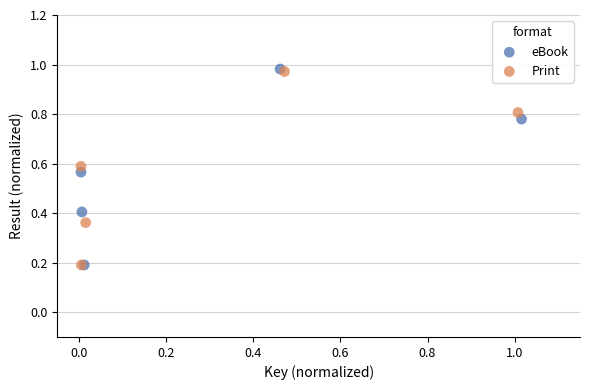

Which series has the widest spread of Y values?

eBook